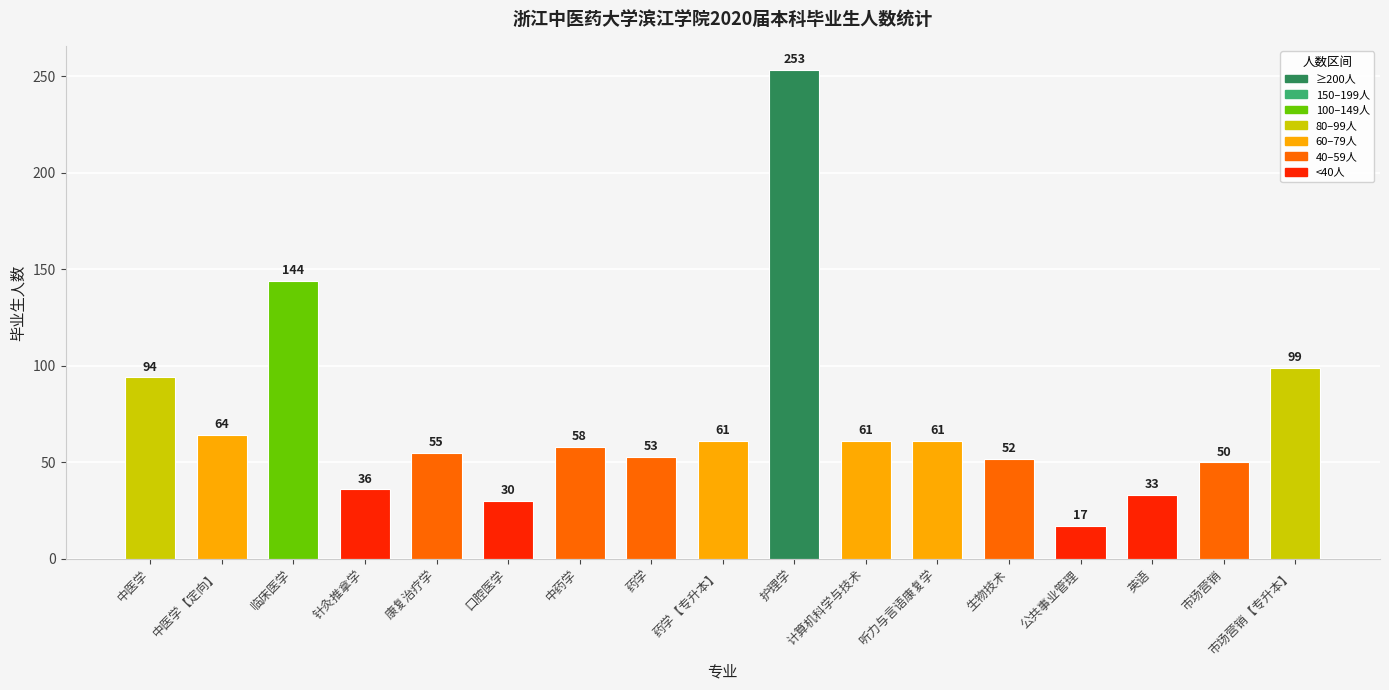

What value does the data have at 英语, to the nearest 10?

30